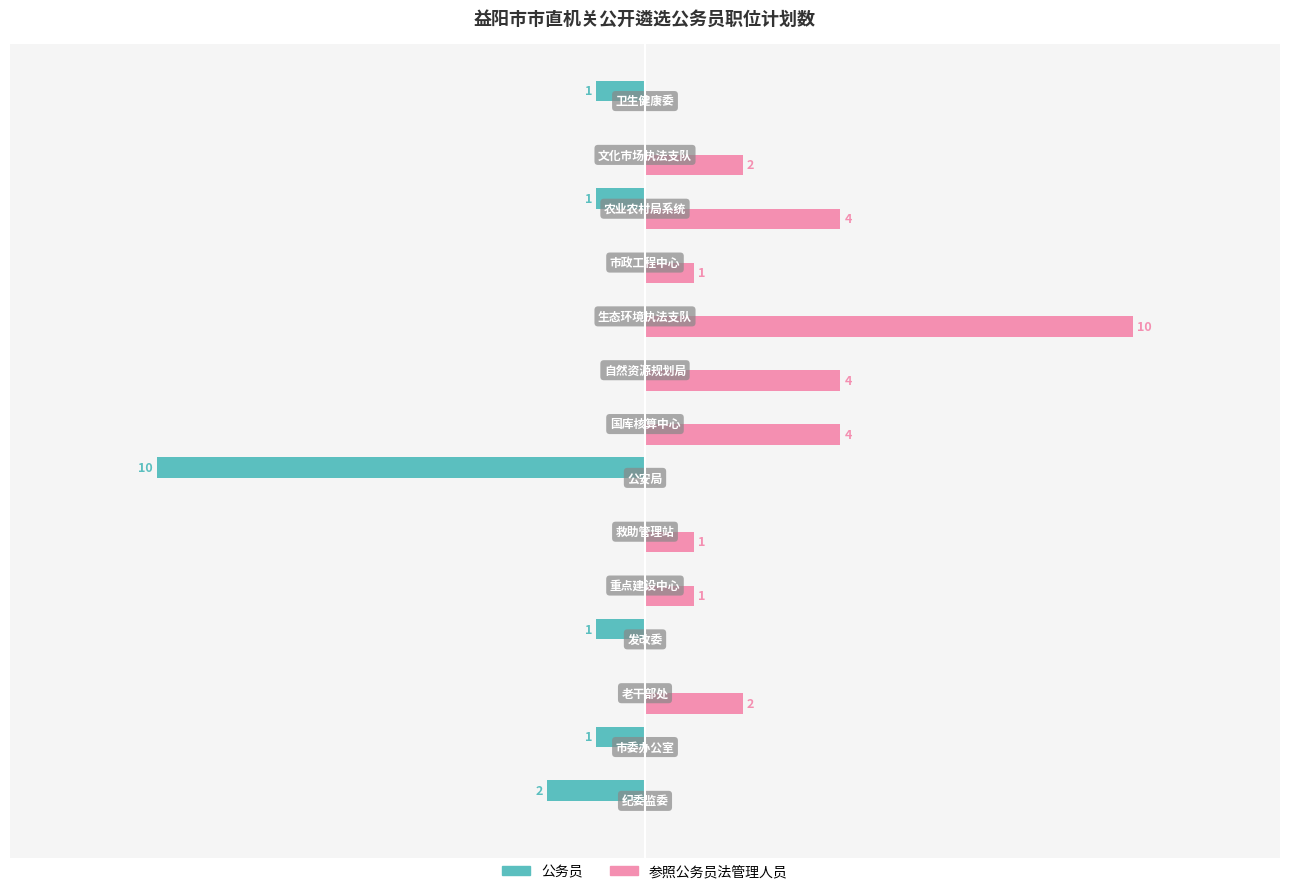

Which series has the largest total across all categories?

参照公务员法管理人员